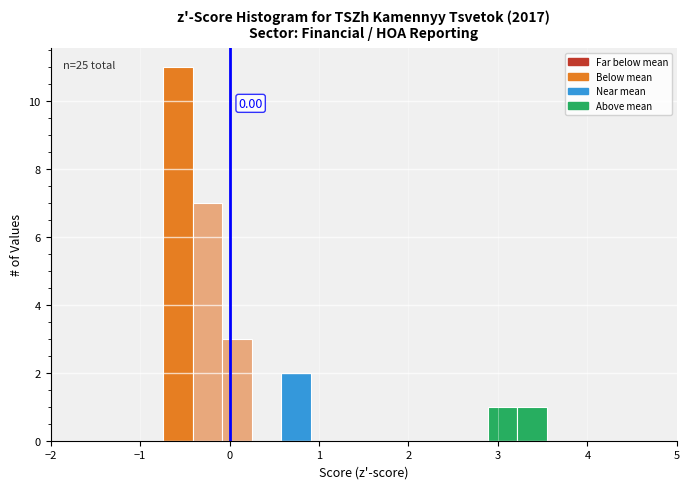

Around what value on the x-axis is the tallest bar? Give the approximate position of its centre, as read against the axis.

-0.6